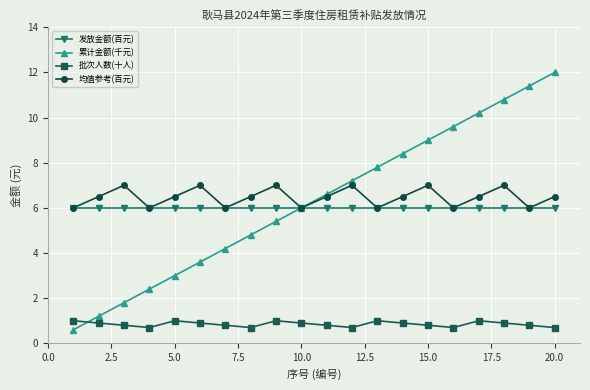

Which series has the largest range (max minus min)?

累计金额(千元)